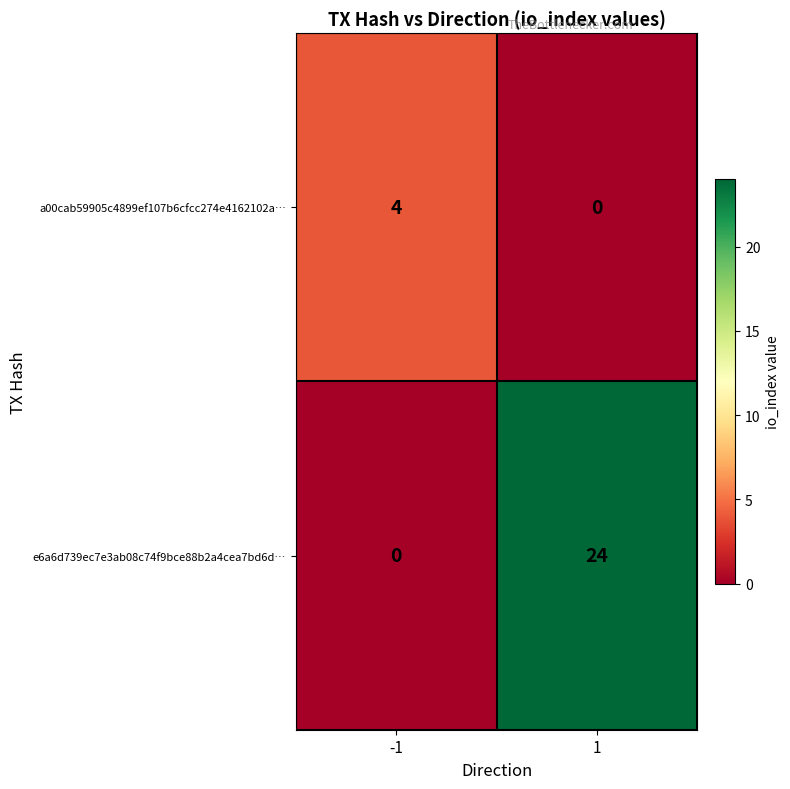

Which series has the largest total across all categories?

e6a6d739ec7e3ab08c74f9bce88b2a4cea7bd6d…